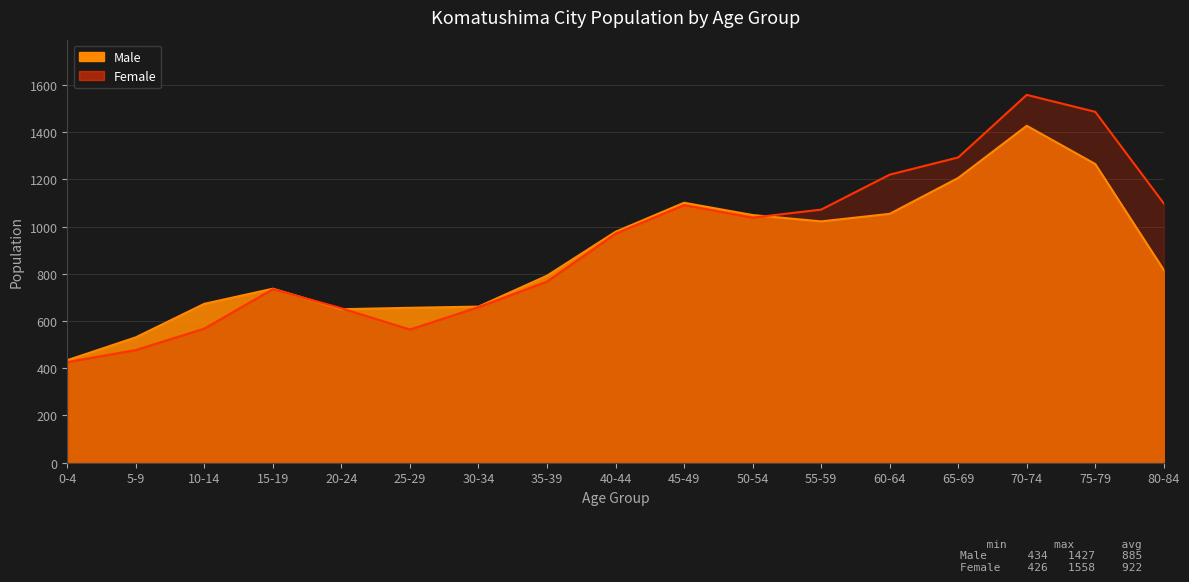

Rank the series at 20-24 from lowest to highest value.

Male, Female